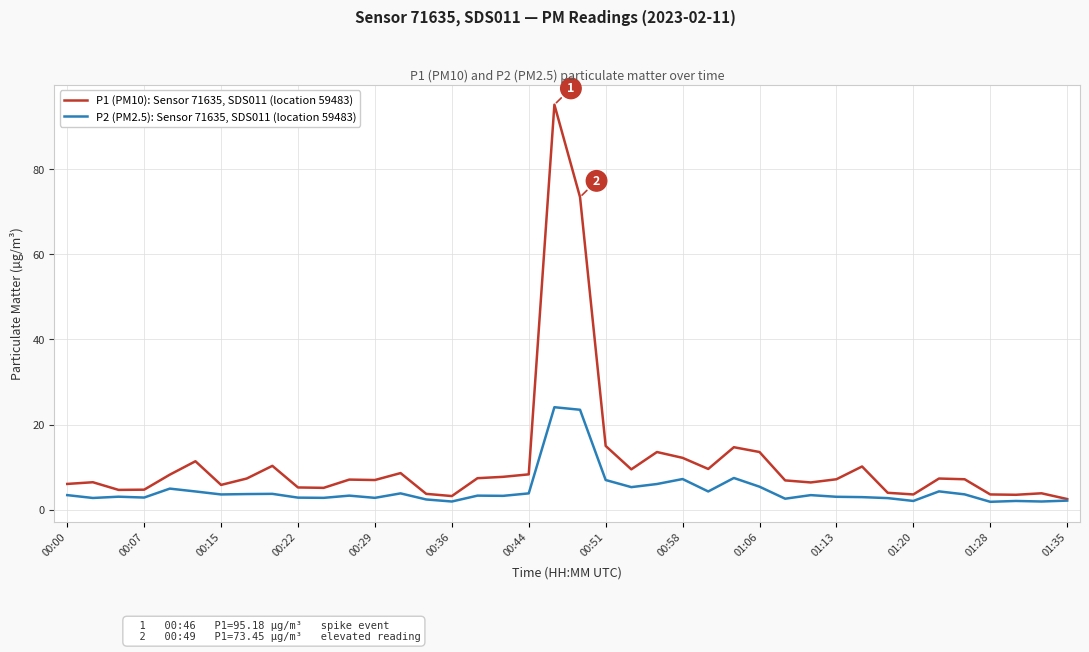

What is the maximum value shown in the chart?

95.2